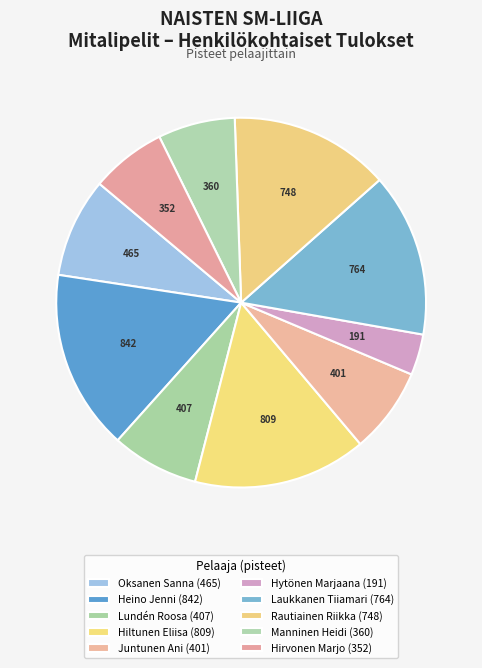

Count the number of slices in the pie.

10